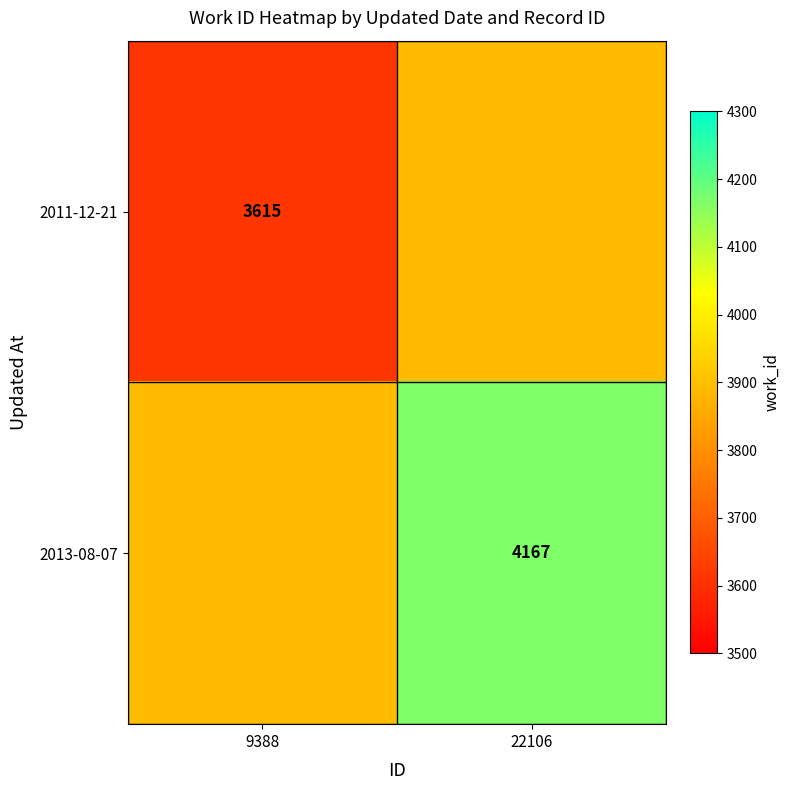

The 2011-12-21 series shows 6223 at 9388. True or false?

False